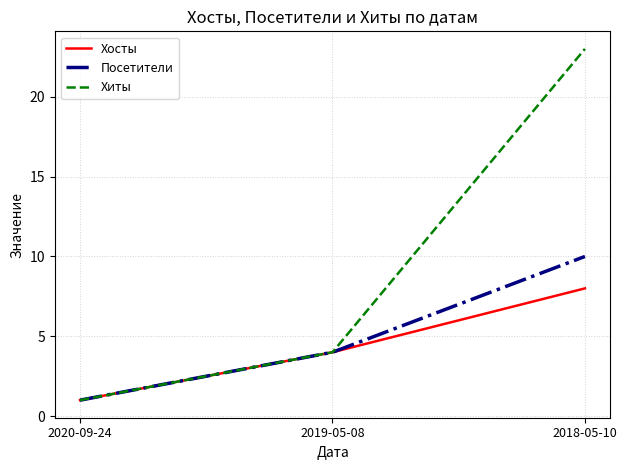

What position from the left is 2018-05-10?

3